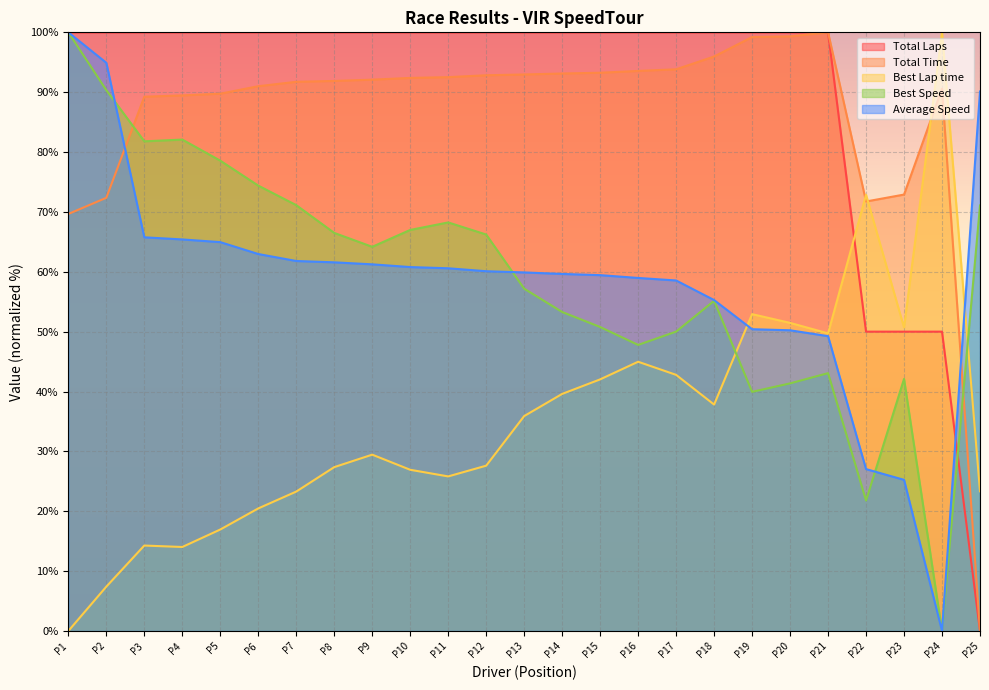

How many interior local valleys does the Average Speed series have?

1